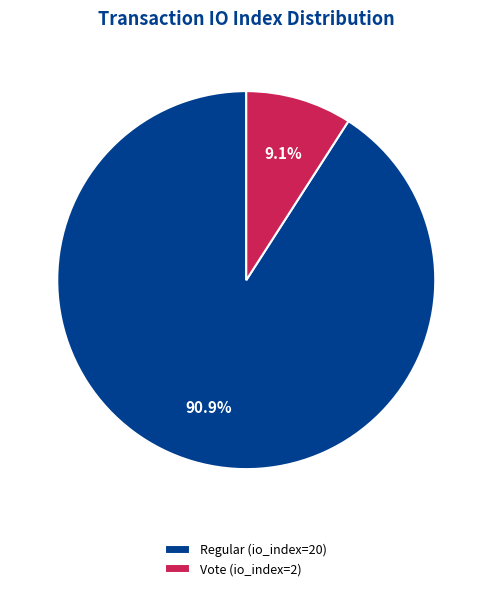

Rank the categories by value from highest to lowest.

Regular (io_index=20), Vote (io_index=2)